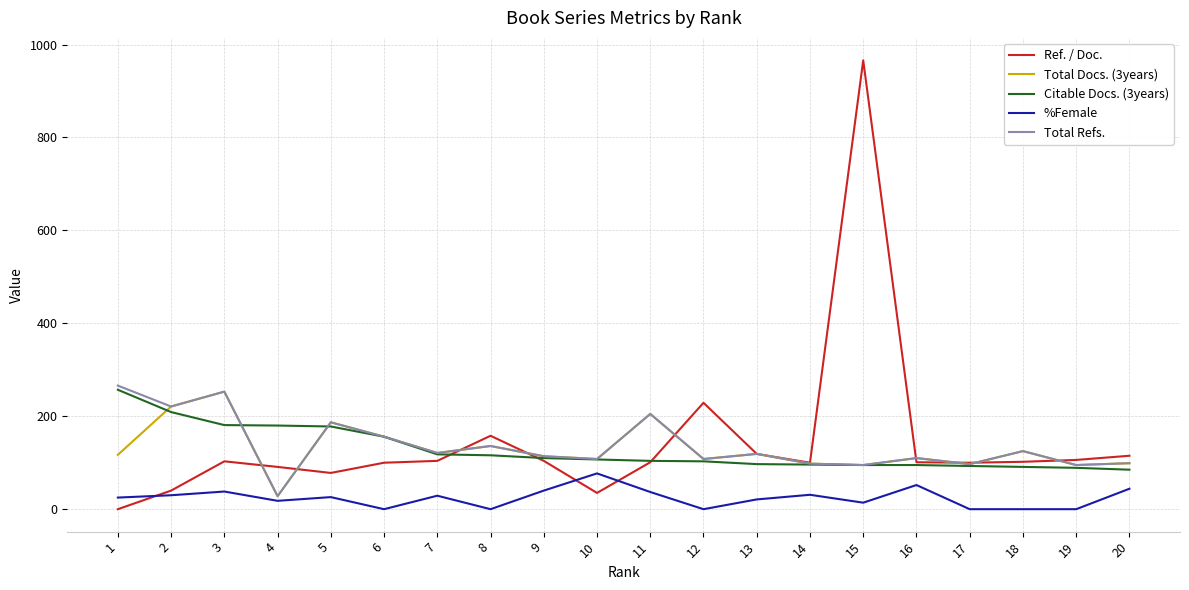

How many lines are shown in the chart?

5